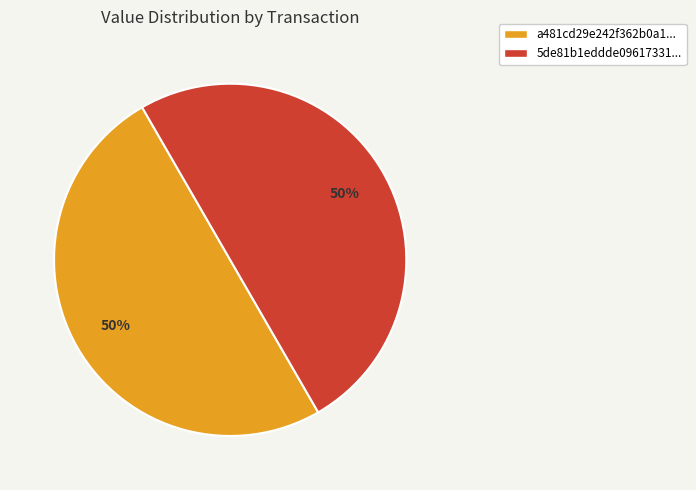

To the nearest percent, what is the combined percentage of a481cd29e242f362b0a1... and 5de81b1eddde09617331...?

100%